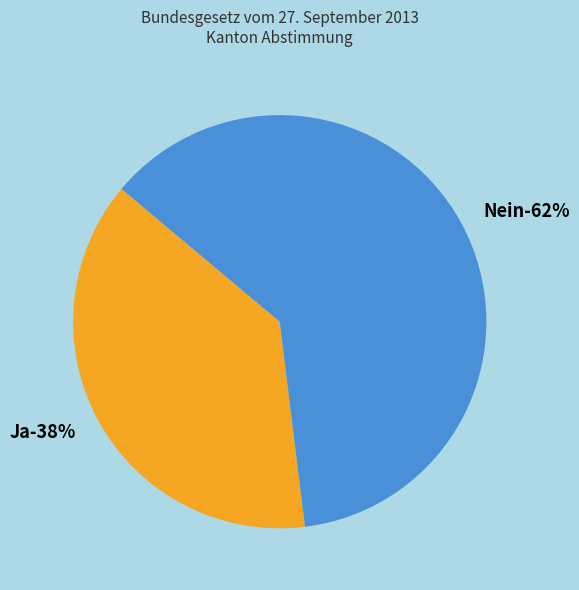

What is the smallest slice in the pie chart?

Ja